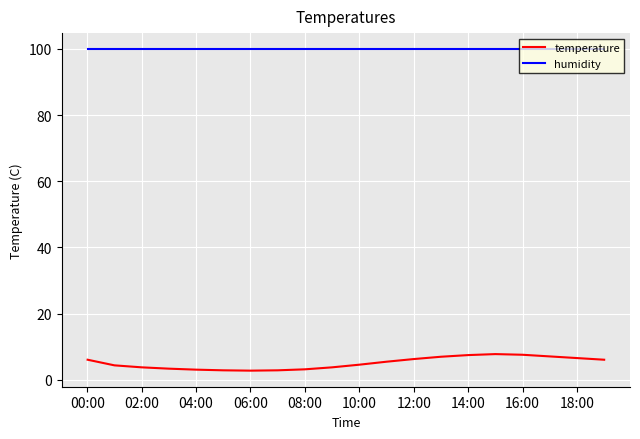

What is the highest value of the temperature series?

7.8